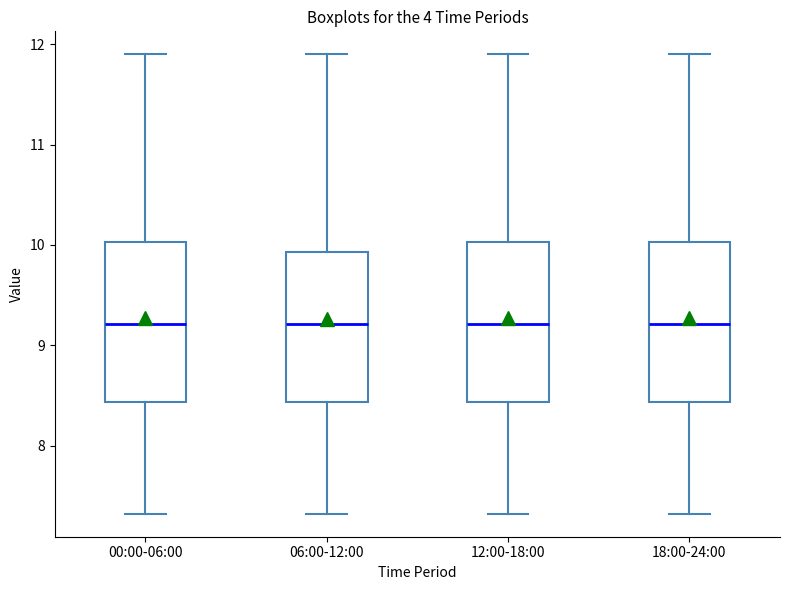

Reading left to right, transcribe this box plot: for each box, give where its median line is, the range the box spans, and where its two whiskers end, as read against the y-axis. The values are not printed on the chart, so give them approximately, as read against the axis.

00:00-06:00: median 9.2, box 8.4 to 10.0, whiskers 7.3 to 11.9
06:00-12:00: median 9.2, box 8.4 to 9.9, whiskers 7.3 to 11.9
12:00-18:00: median 9.2, box 8.4 to 10.0, whiskers 7.3 to 11.9
18:00-24:00: median 9.2, box 8.4 to 10.0, whiskers 7.3 to 11.9